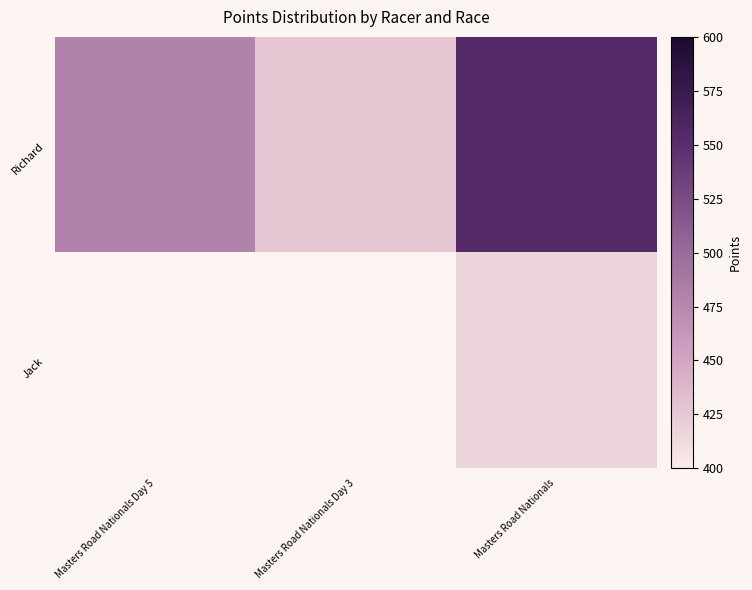

Which category has the lowest value in the Richard series?

Masters Road Nationals Day 3